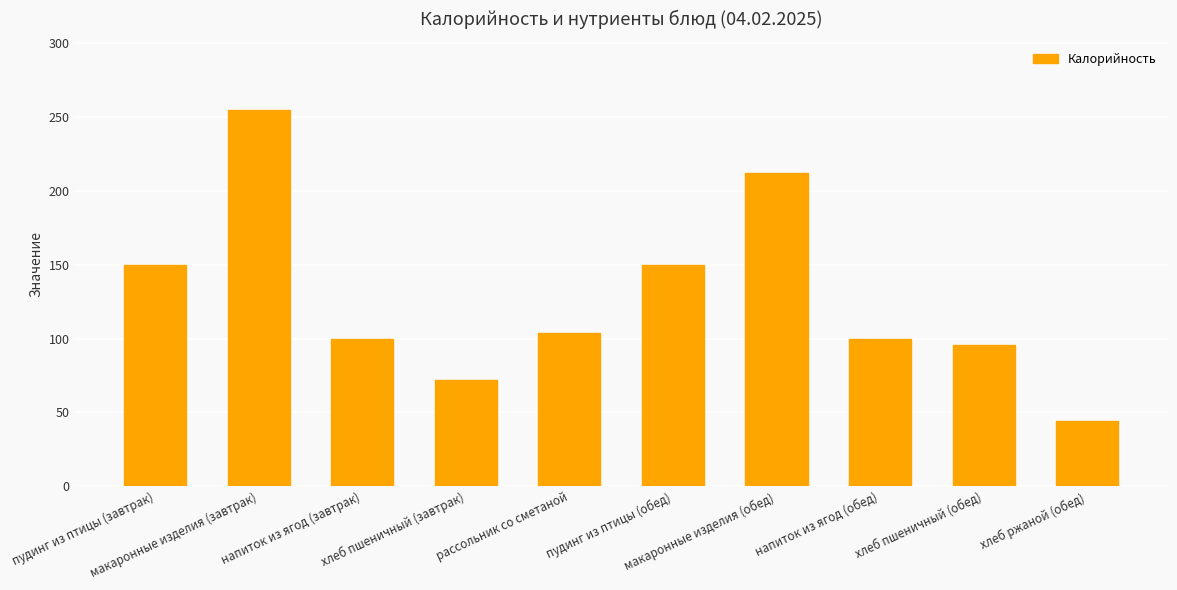

What is the average value?

128